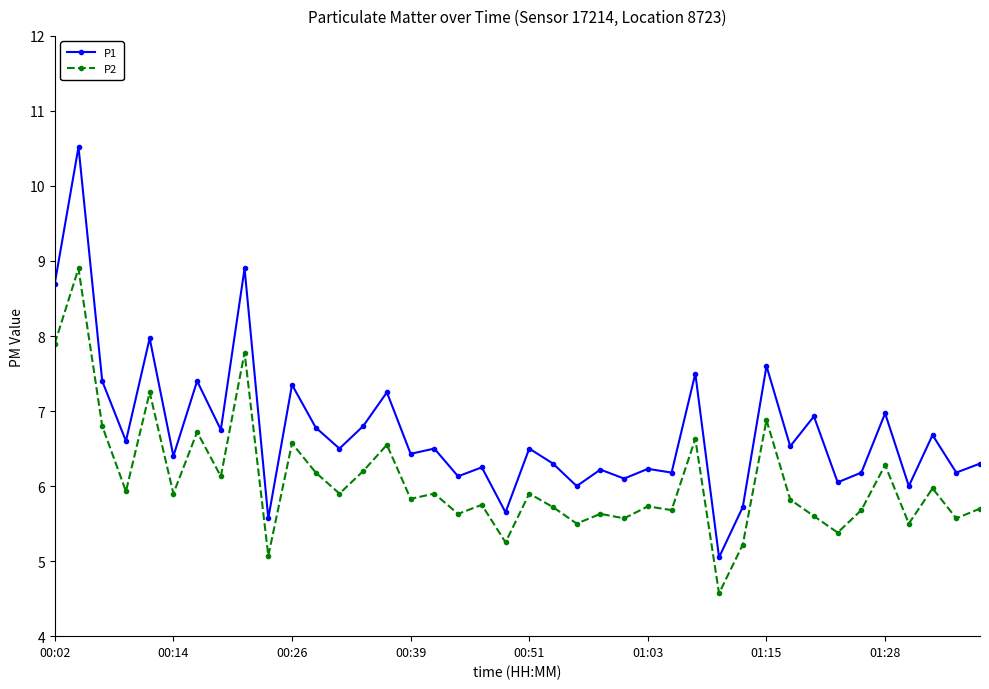

In P2, how many points are lower than both neighbors (excluding endpoints)?

15